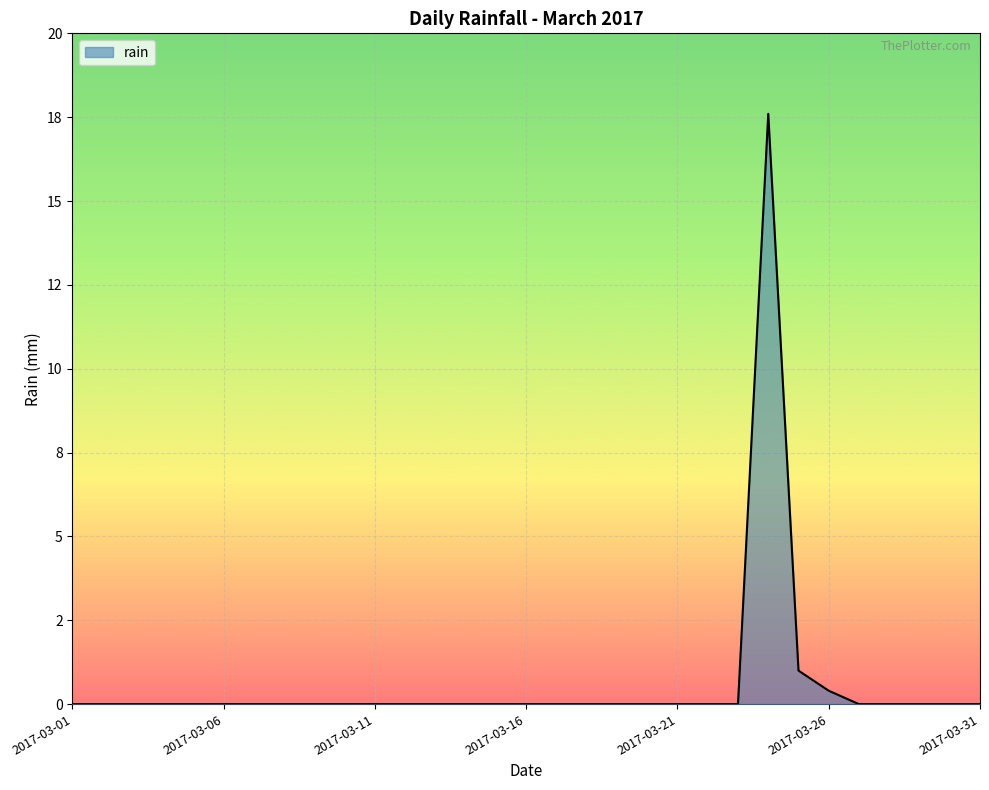

List the labels in order of value, largest first.

2017-03-24, 2017-03-25, 2017-03-26, 2017-03-01, 2017-03-02, 2017-03-03, 2017-03-04, 2017-03-05, 2017-03-06, 2017-03-07, 2017-03-08, 2017-03-09, 2017-03-10, 2017-03-11, 2017-03-12, 2017-03-13, 2017-03-14, 2017-03-15, 2017-03-16, 2017-03-17, 2017-03-18, 2017-03-19, 2017-03-20, 2017-03-21, 2017-03-22, 2017-03-23, 2017-03-27, 2017-03-28, 2017-03-29, 2017-03-30, 2017-03-31